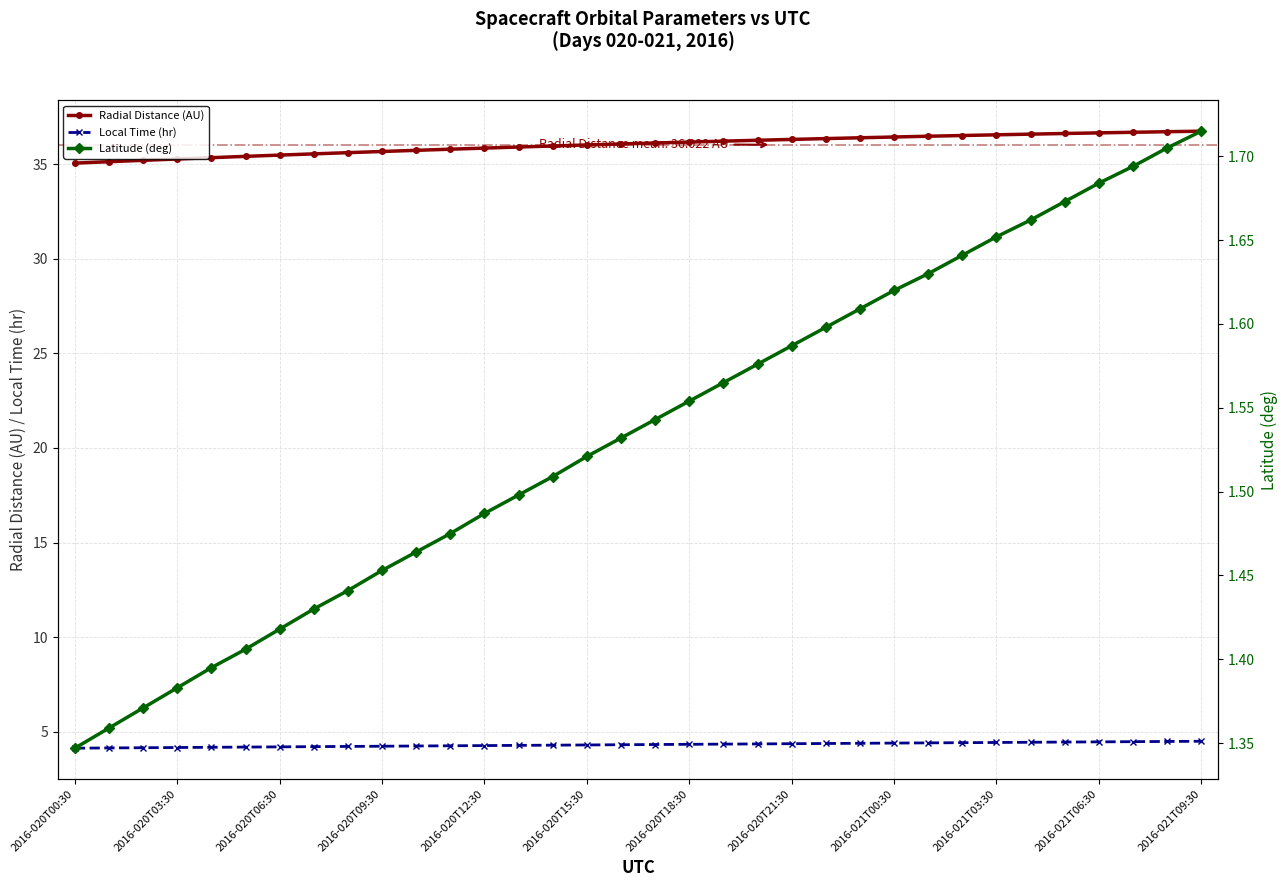

True or false: Local Time (hr) and Radial Distance (AU) cross at least once.

False